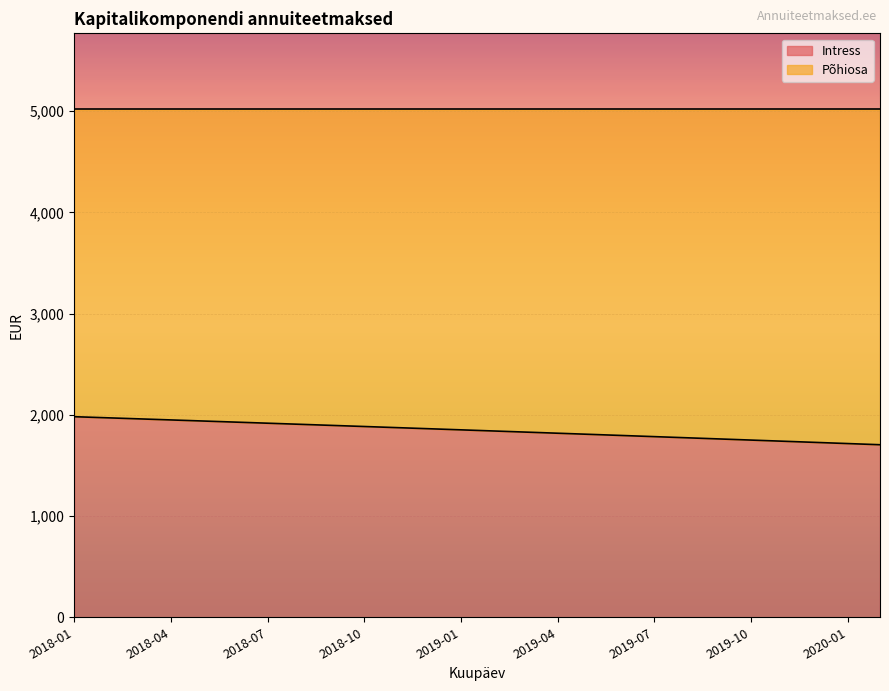

What is the difference between the maximum and second lowest values?

265.4